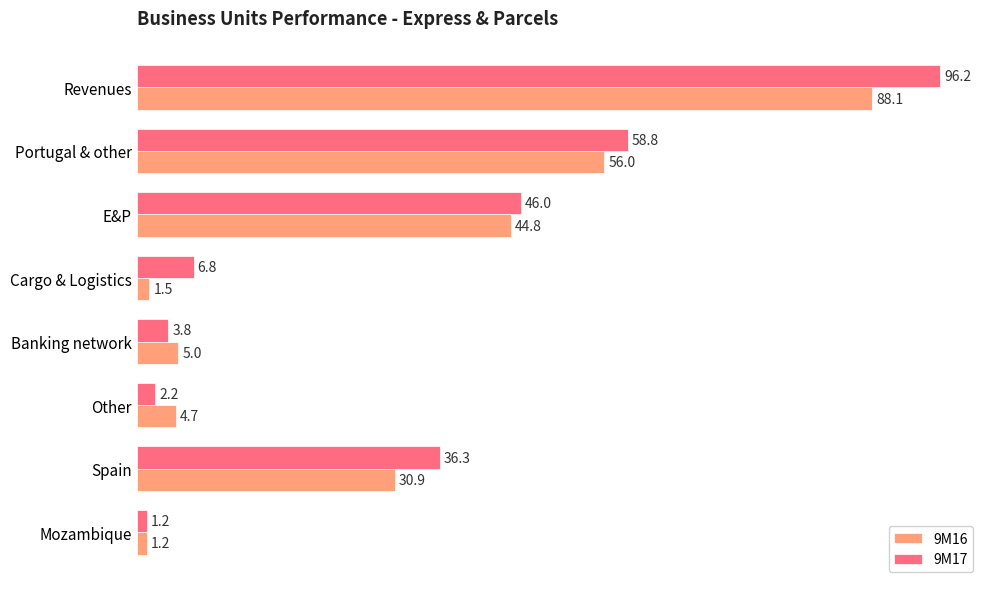

What is the difference between the maximum and second lowest values in the 9M16 series?

86.6